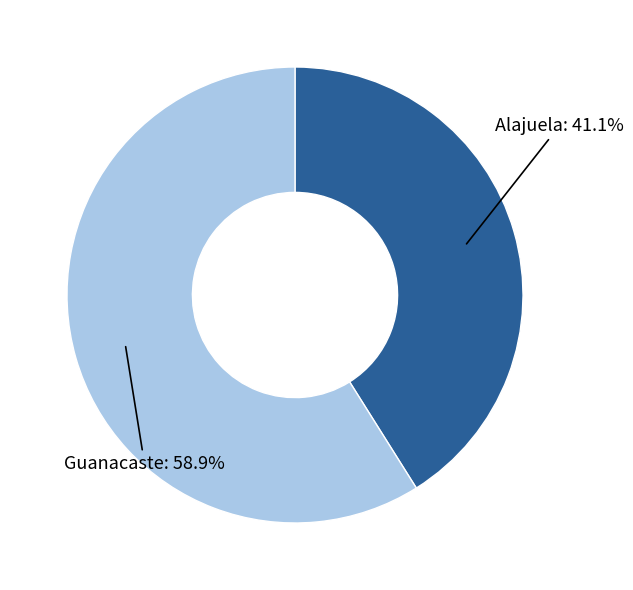

Does any single category account for the majority?

Yes